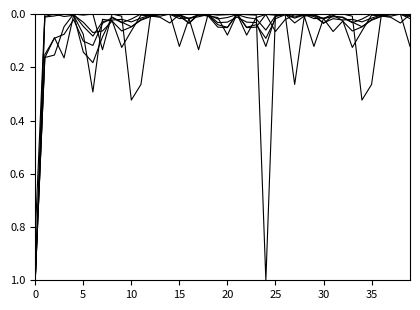

Is it true that col_59 equals 0.0 at 34?

False